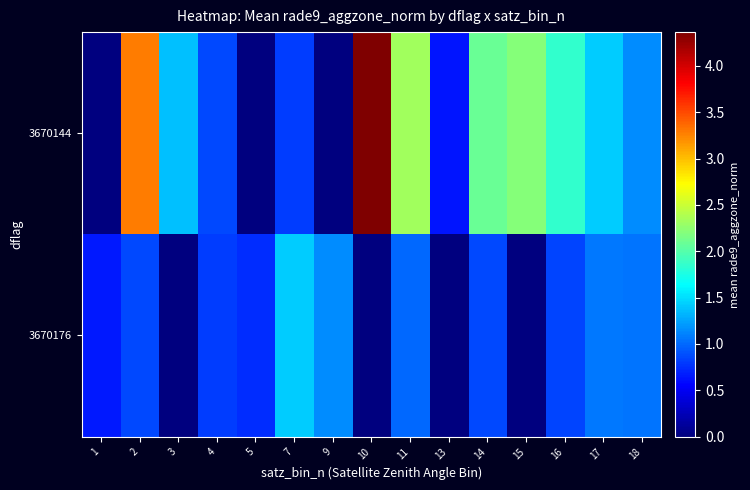

How many series are shown in this chart?

2